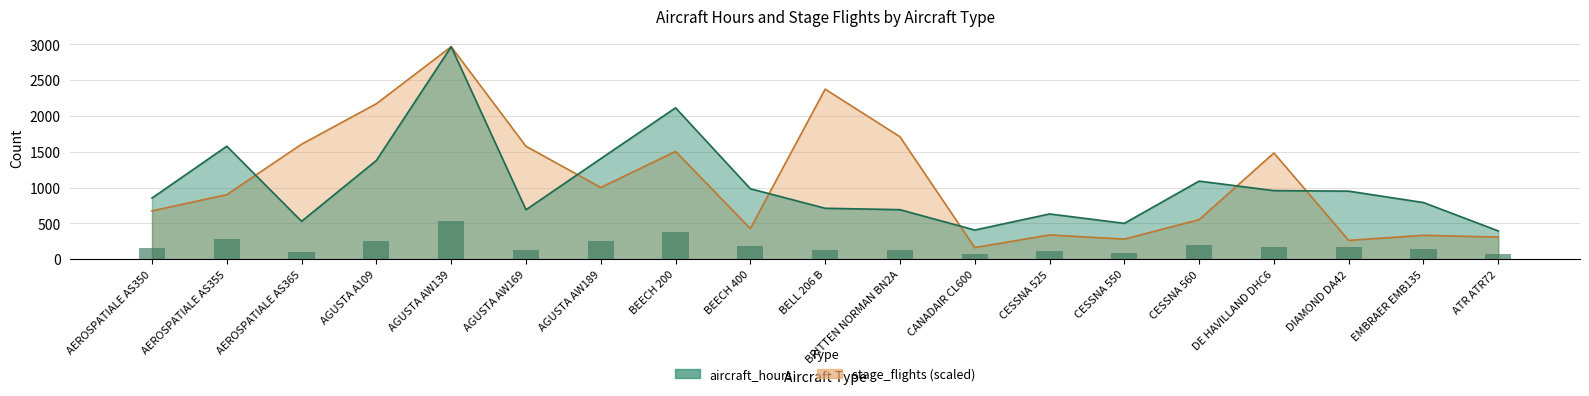

Which label corresponds to the largest value in the chart?

AGUSTA AW139